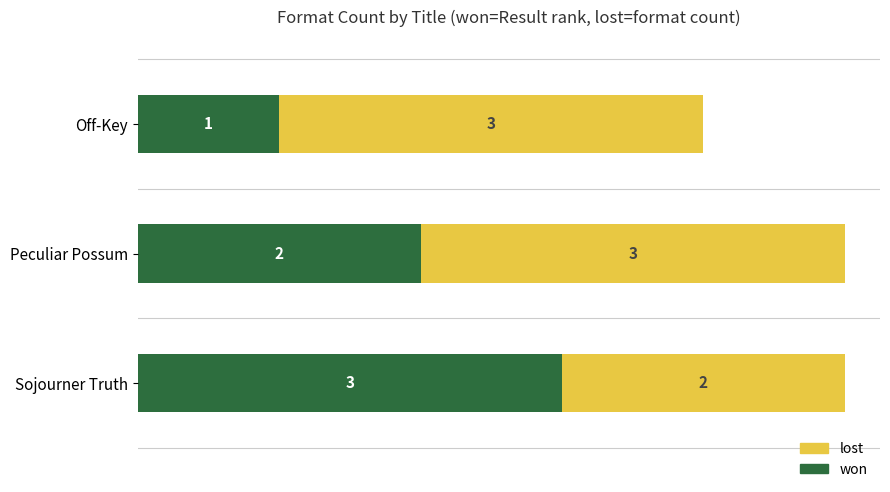

Where is won nearest to the value 2?

Peculiar Possum